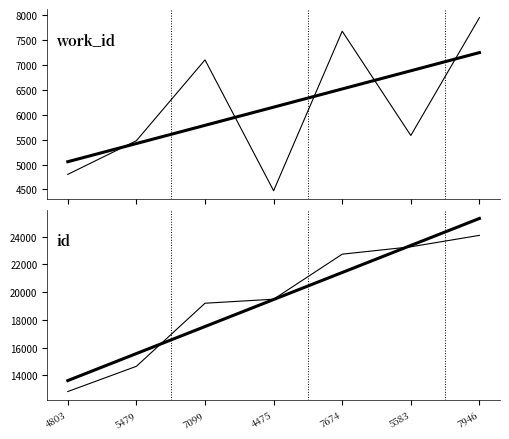

The value of id at 5479 is 14650. True or false?

True